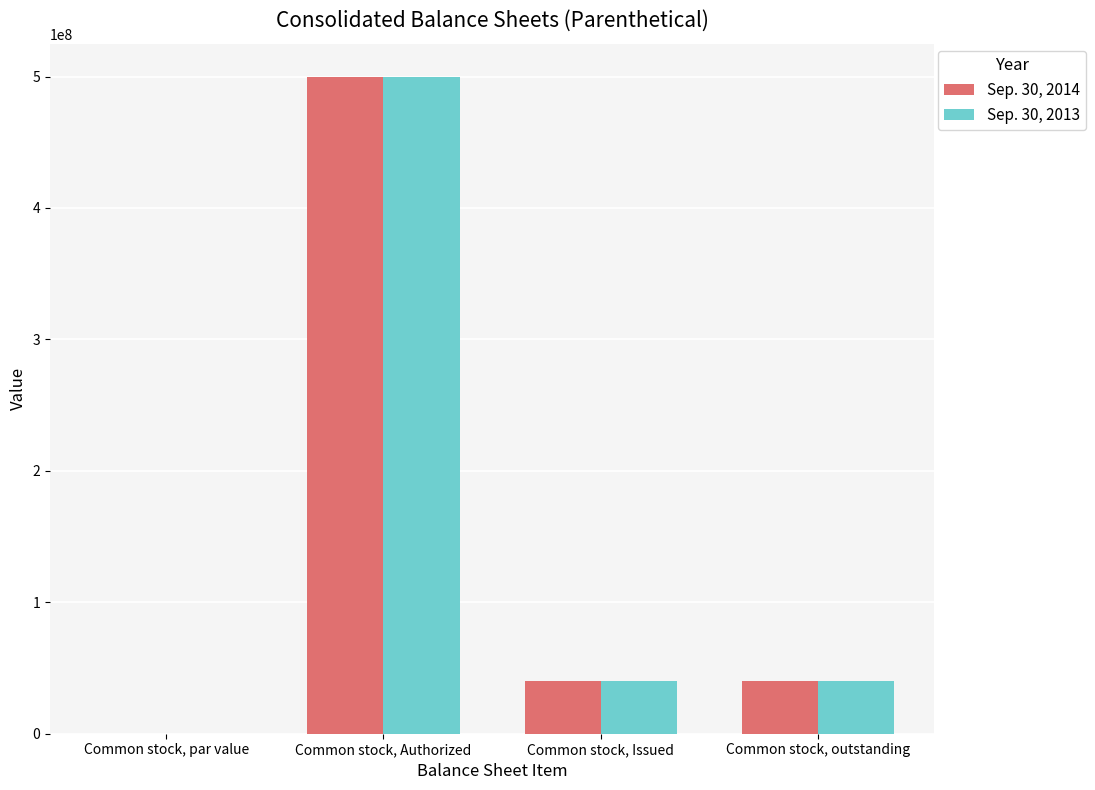

Is the value of Sep. 30, 2013 at Common stock, par value greater than the value of Sep. 30, 2014 at Common stock, outstanding?

No